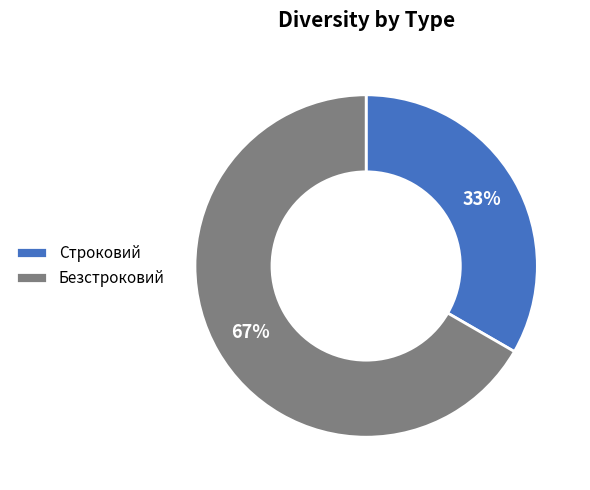

Count the number of slices in the pie.

2